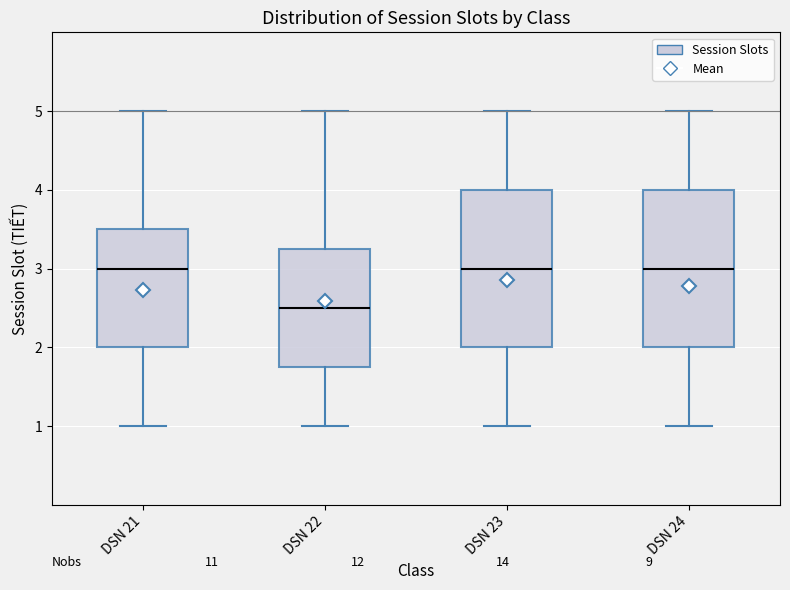

Reading left to right, read every box against the y-axis: the position of its median line, the range the box covers, and the ends of its whiskers. The values are not printed on the chart, so give them approximately, as read against the axis.

DSN 21: median 3.0, box 2.0 to 3.5, whiskers 1.0 to 5.0
DSN 22: median 2.5, box 1.8 to 3.3, whiskers 1.0 to 5.0
DSN 23: median 3.0, box 2.0 to 4.0, whiskers 1.0 to 5.0
DSN 24: median 3.0, box 2.0 to 4.0, whiskers 1.0 to 5.0